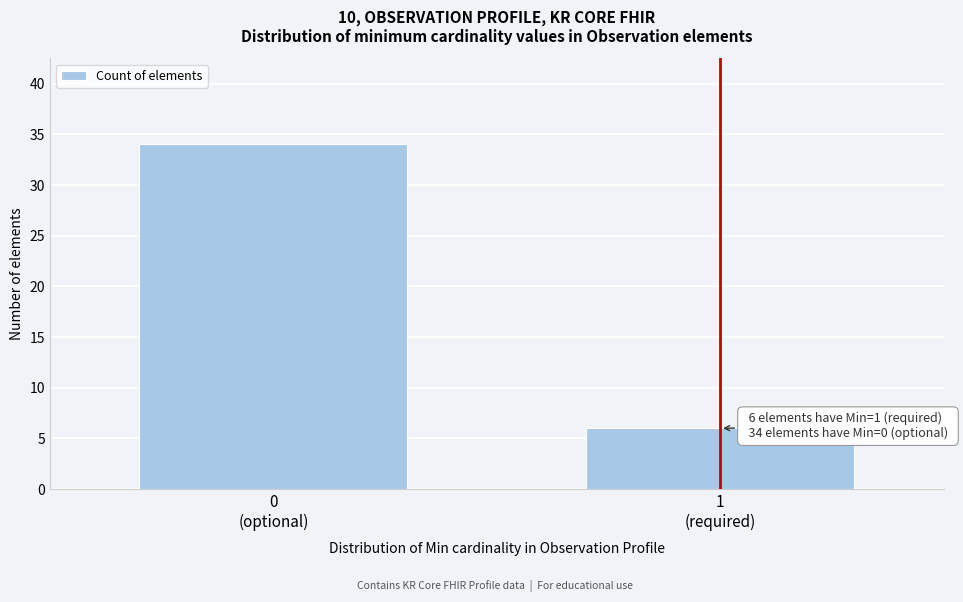

Reading left to right, extract all data points from this chart.

34	6